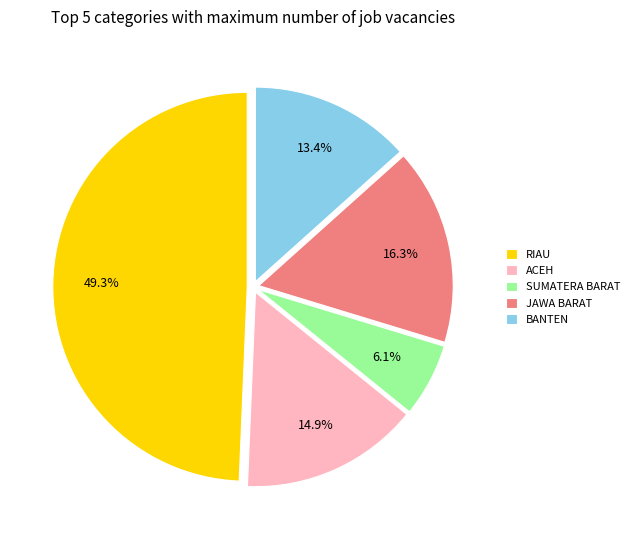

Rank the categories by value from lowest to highest.

SUMATERA BARAT, BANTEN, ACEH, JAWA BARAT, RIAU